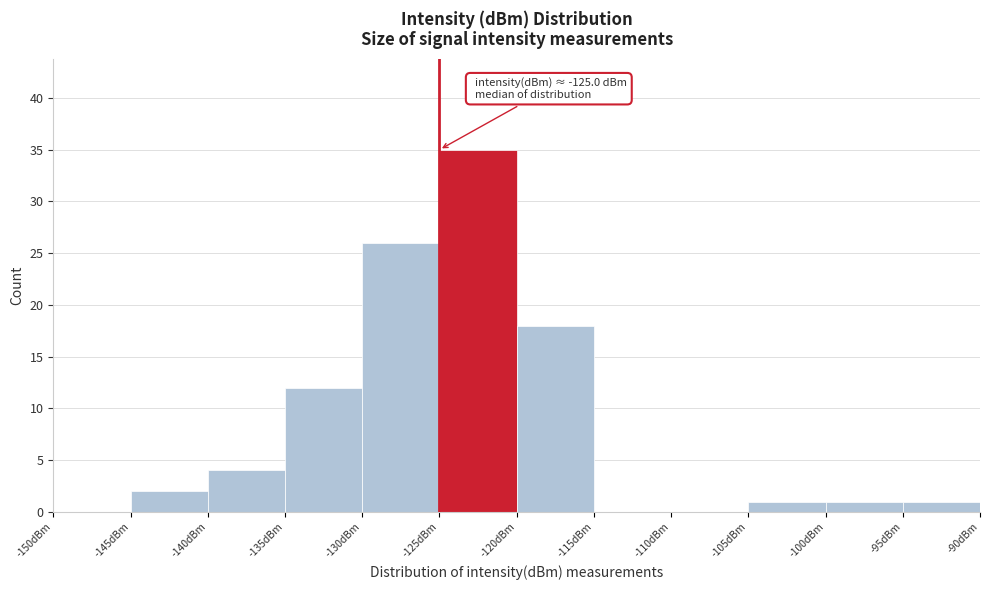

Over which range of the x-axis is the bar tallest?

-125 to -120